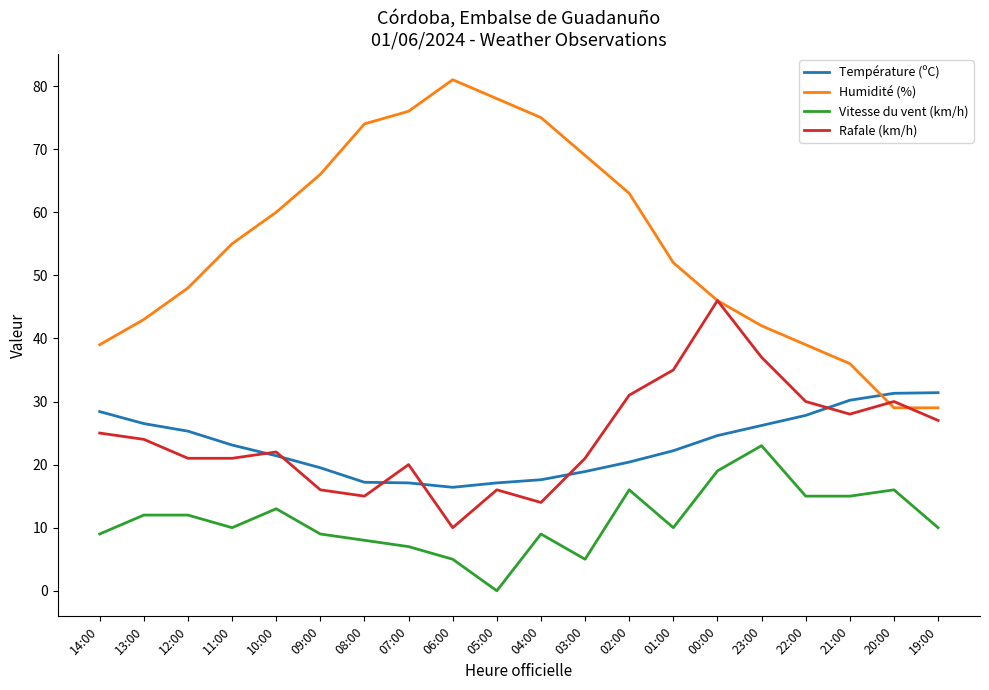

What is the total value across all series at 23:00?

128.2